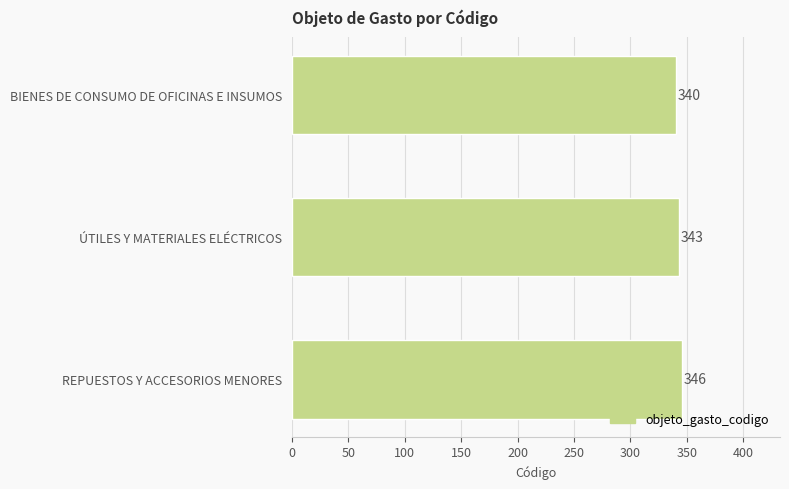

What is the smallest value displayed?

340